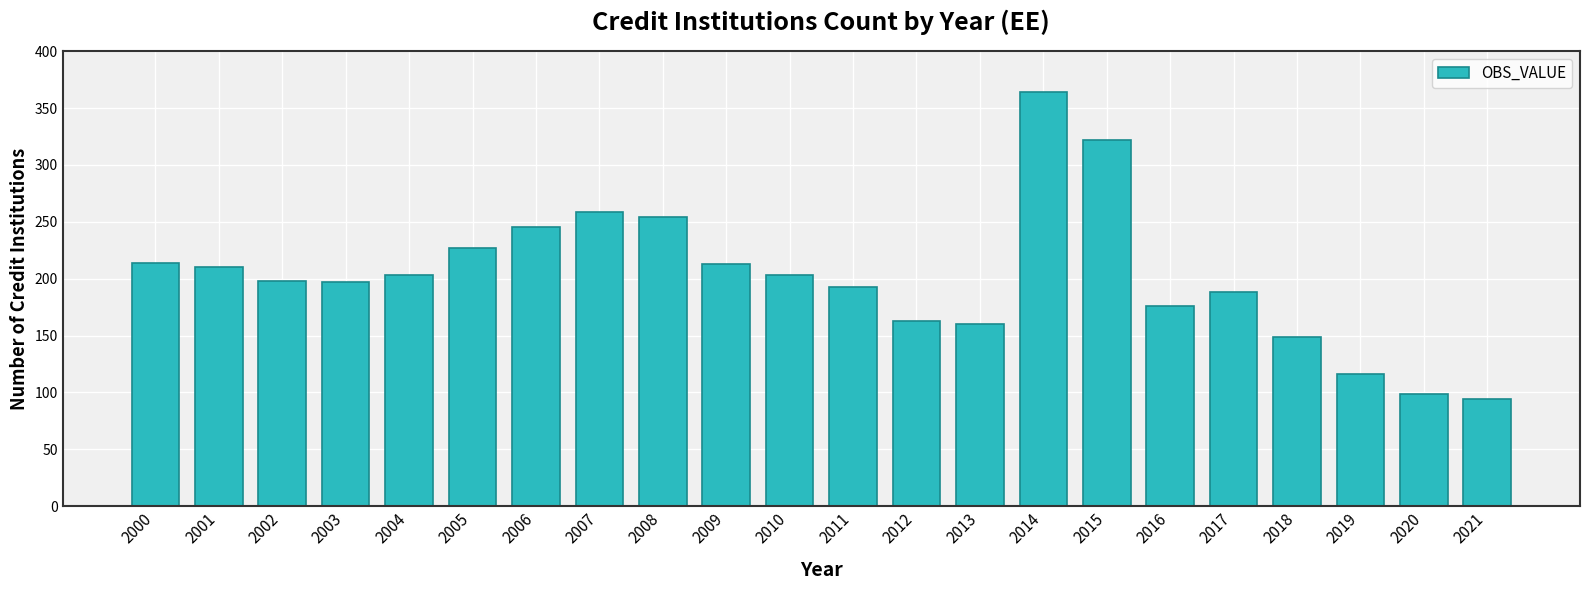

How many bars are there in total?

22